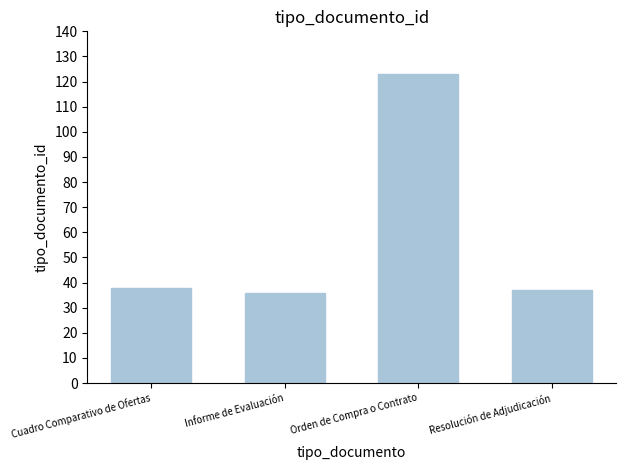

What is the ratio of the value at Cuadro Comparativo de Ofertas to the value at Informe de Evaluación?

1.1